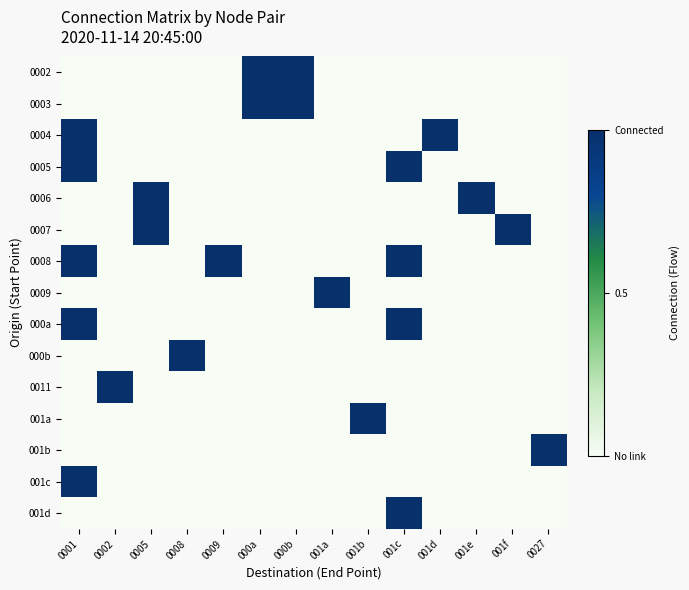

Between 001f and 0008, which is larger?

001f